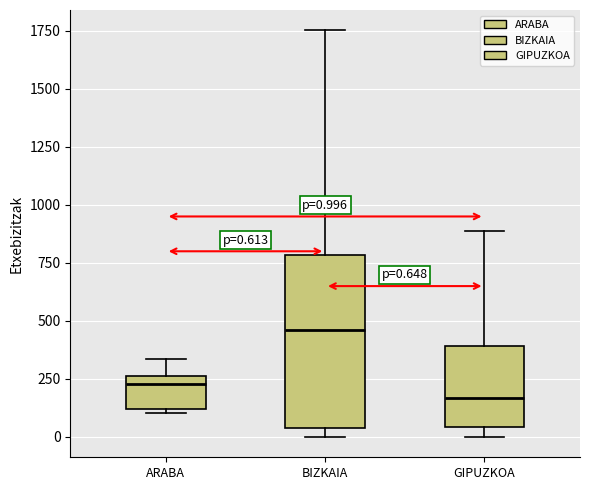

Which box has the lowest median line?

GIPUZKOA